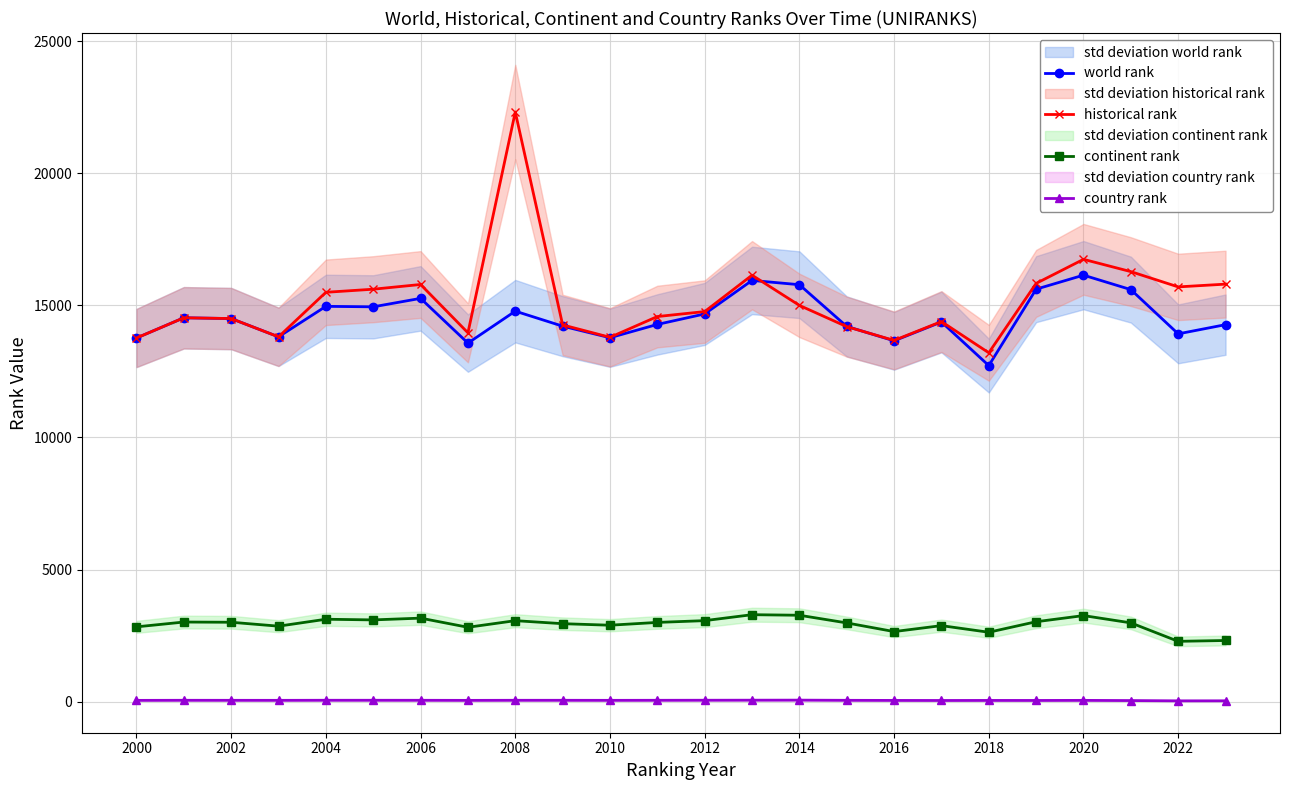

Where is historical rank nearest to the value 17759?

2020